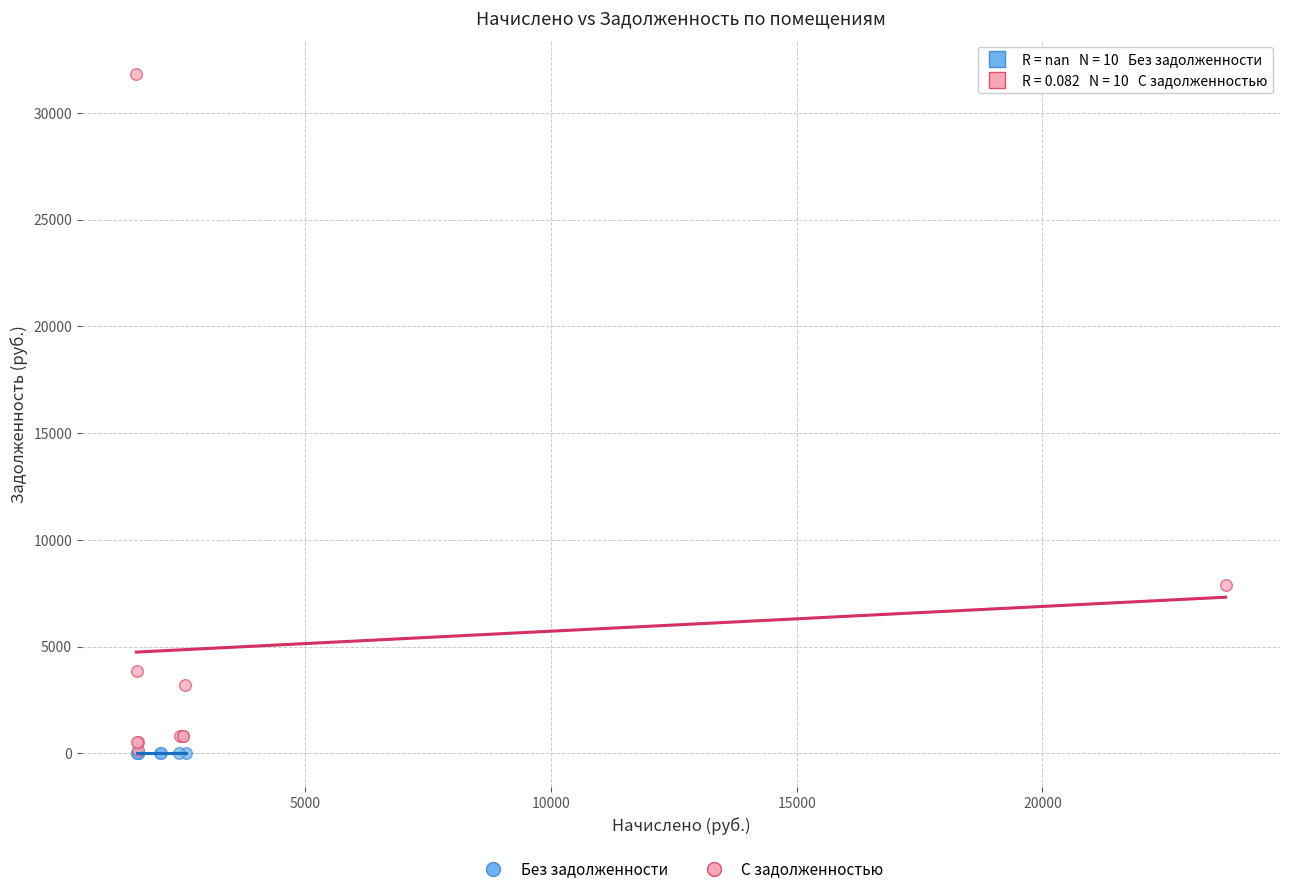

What are all the series names shown in the legend?

Без задолженности, С задолженностью